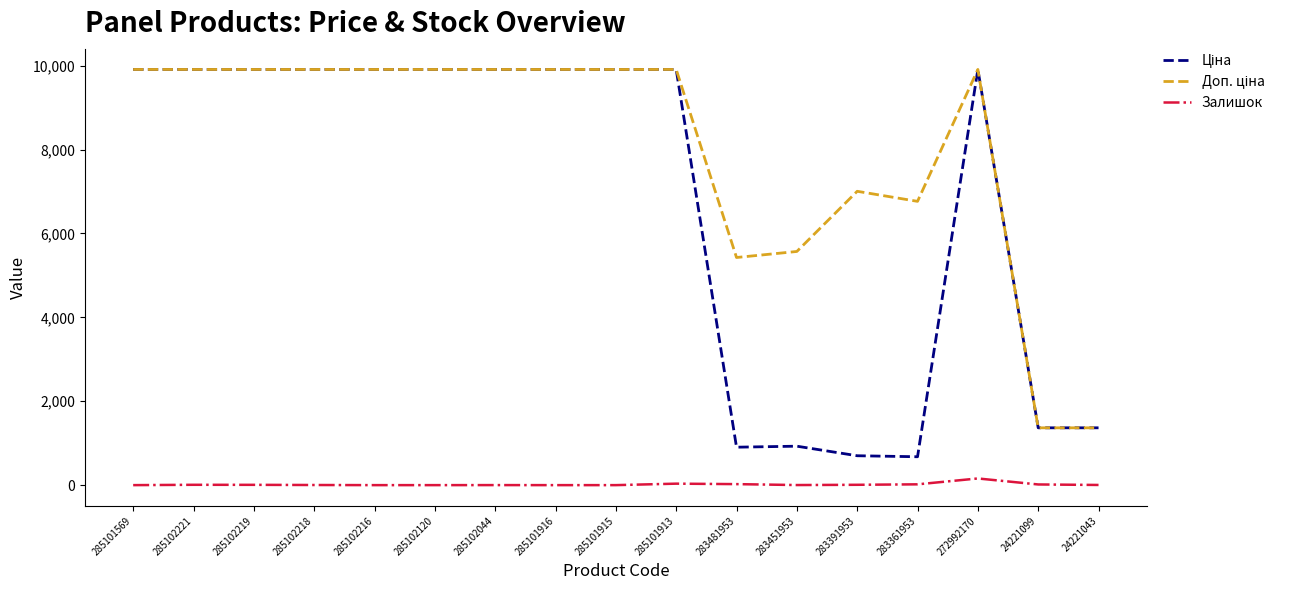

True or false: Залишок has a value of 19.0 at 283361953.

True